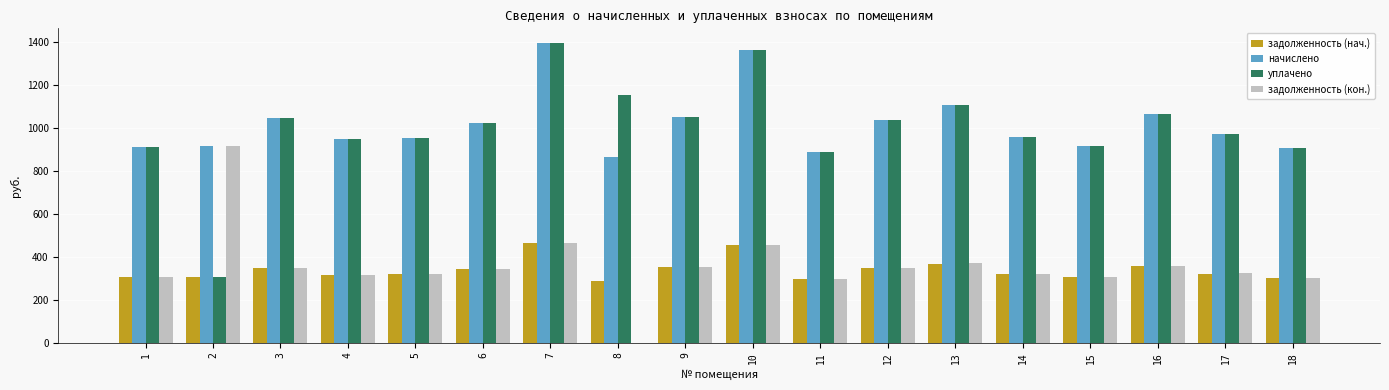

What is the greatest value displayed?

1393.2